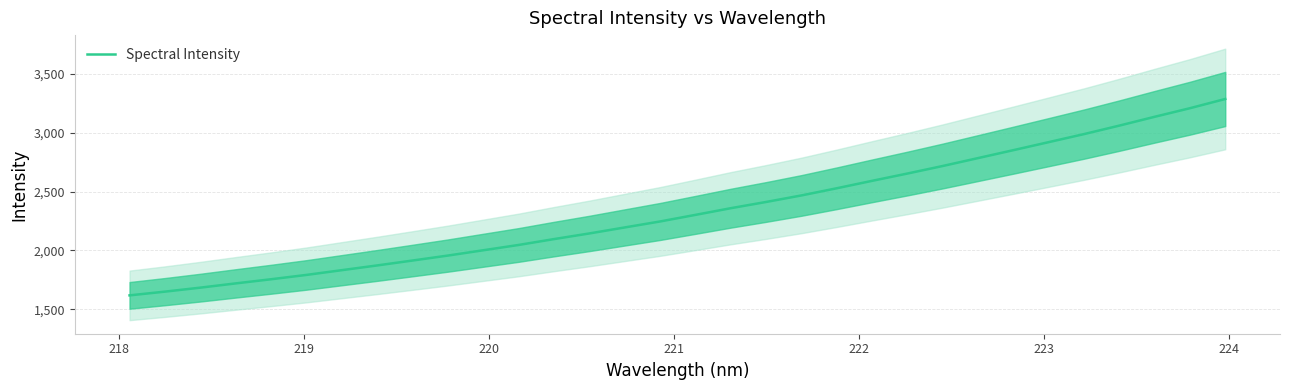

Reading right to left, extract all data points from this chart.

3286.7	3208.3	3135.4	3060.6	2988.5	2920.2	2852.0	2784.7	2717.6	2653.5	2591.5	2528.4	2467.6	2412.0	2359.1	2302.4	2246.4	2195.7	2144.7	2096.8	2046.9	2001.9	1956.9	1914.7	1873.1	1832.8	1792.5	1755.6	1720.4	1684.3	1650.4	1618.7